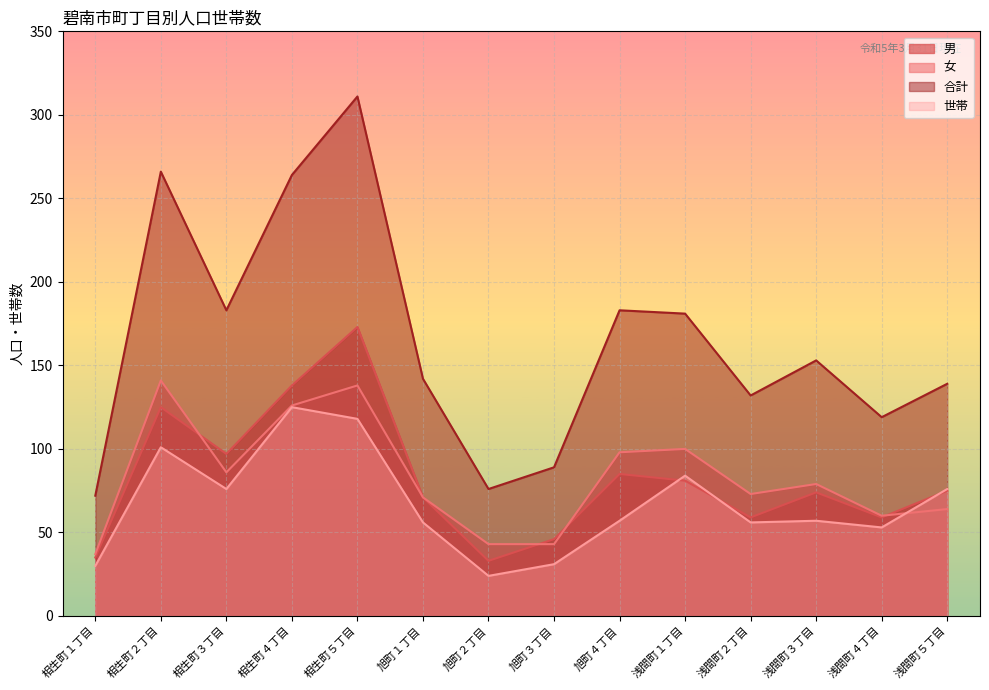

What is the total value across all series at 相生町２丁目?

633